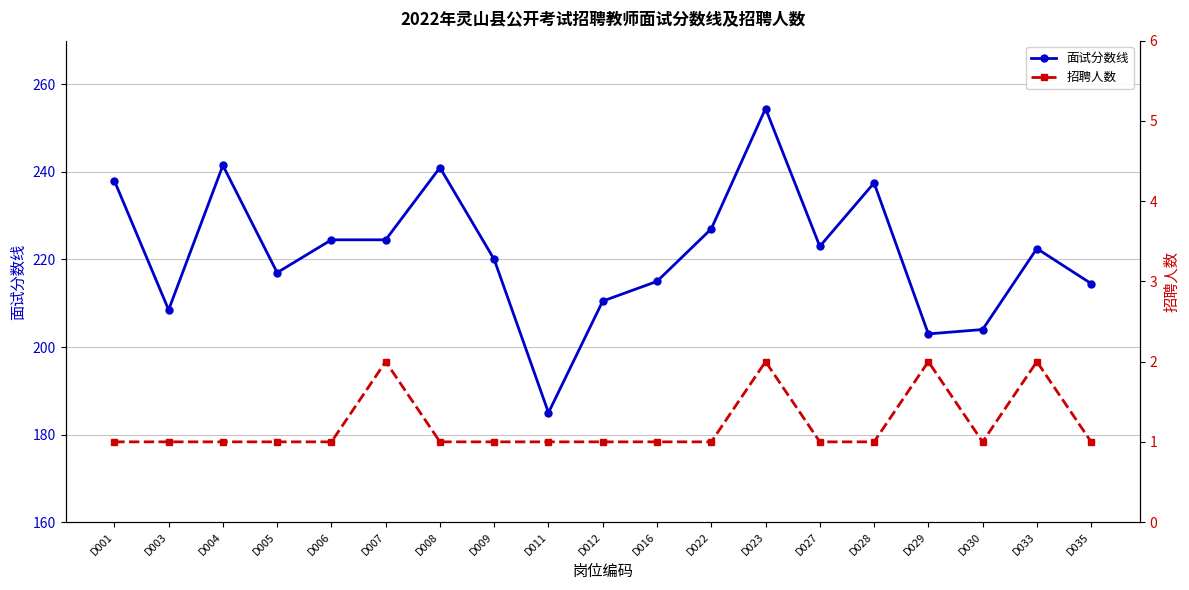

What is the total value across all series at D003?

209.5